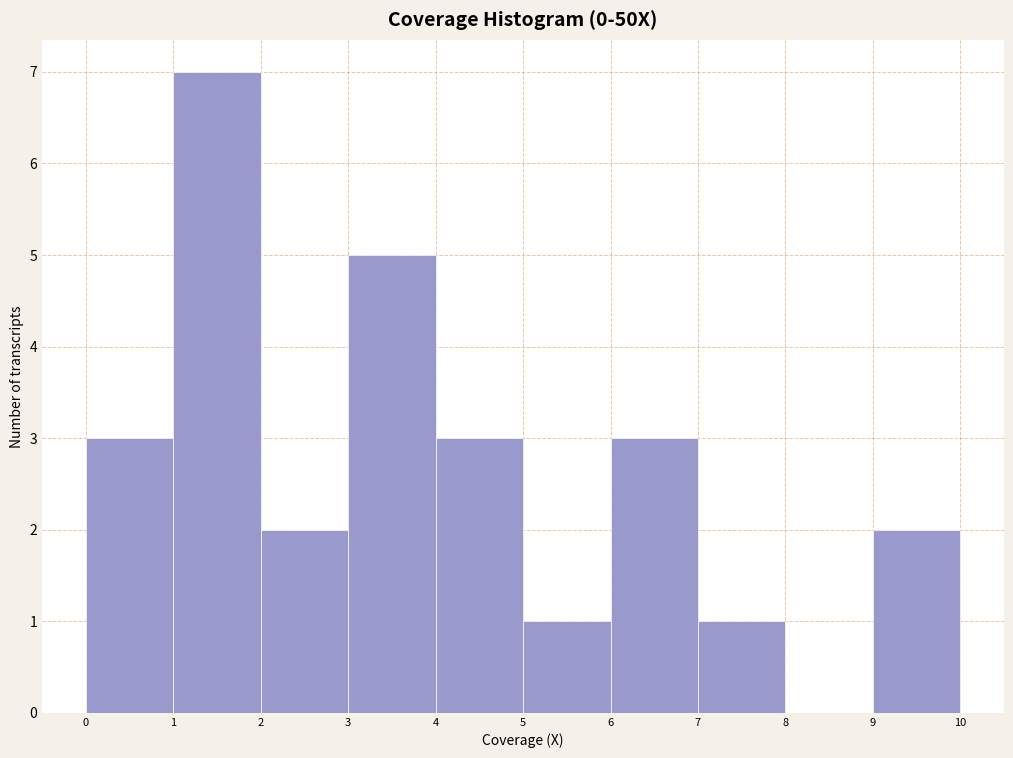

Reading left to right, list every bar in this chart as the range it spans on the x-axis followed by its height. The values are not printed on the chart, so give them approximately, as read against the axis.

0 to 1: 3
1 to 2: 7
2 to 3: 2
3 to 4: 5
4 to 5: 3
5 to 6: 1
6 to 7: 3
7 to 8: 1
8 to 9: 0
9 to 10: 2